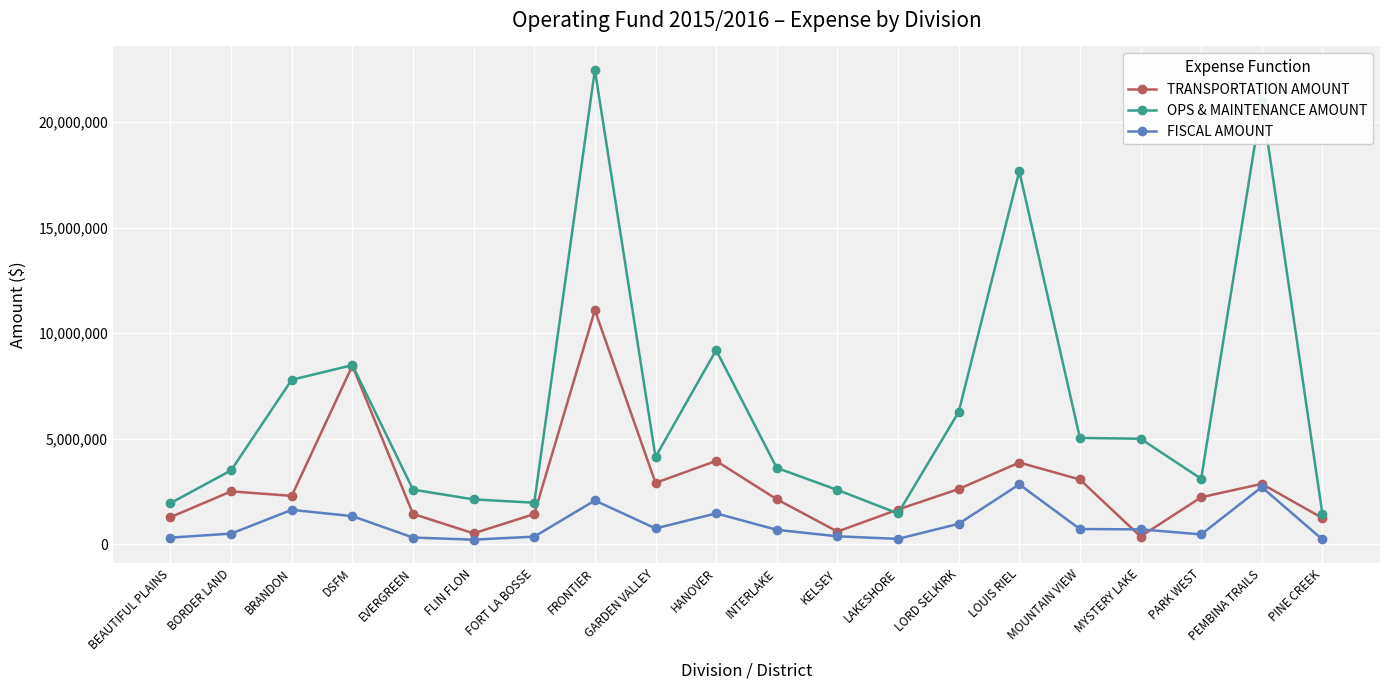

What is the average value of the OPS & MAINTENANCE AMOUNT series?

6570256